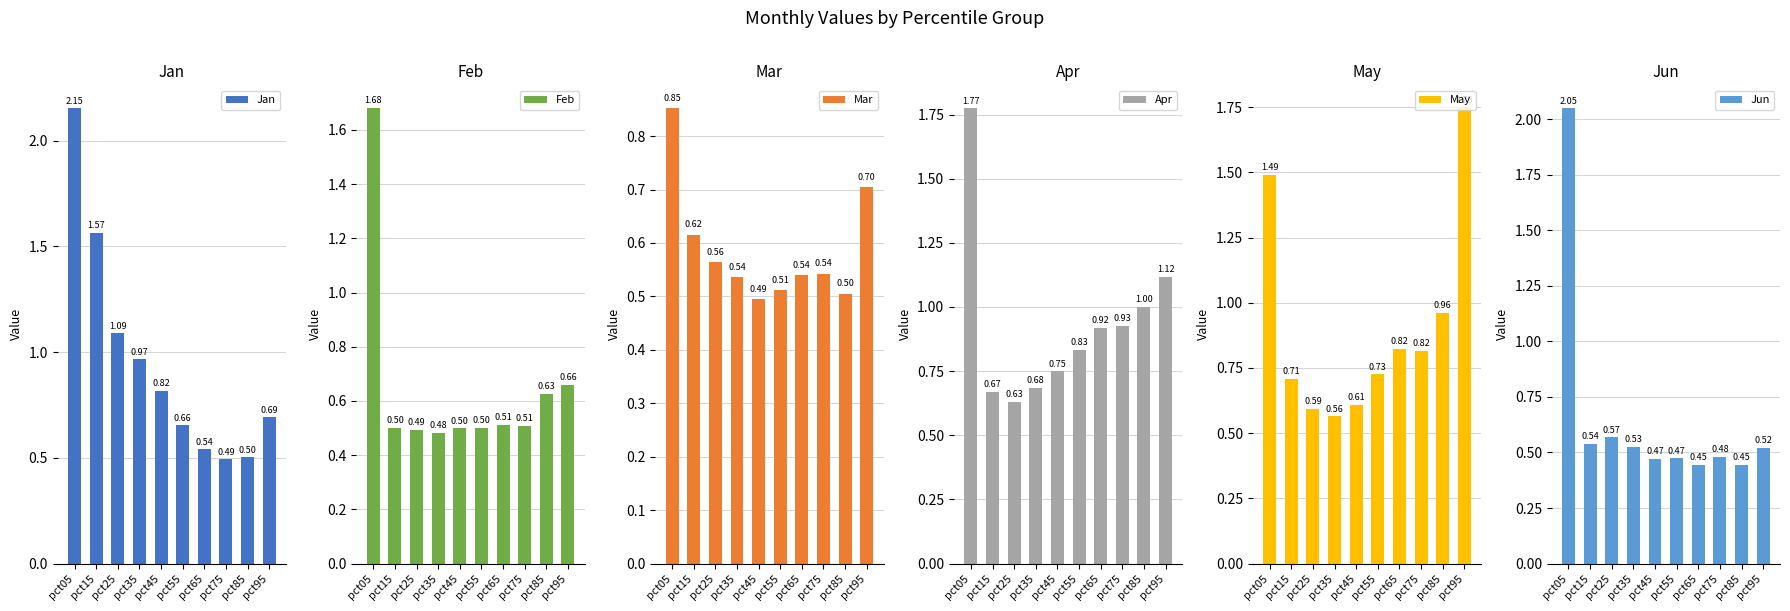

Which has a higher value, pct55 or pct45?

pct45